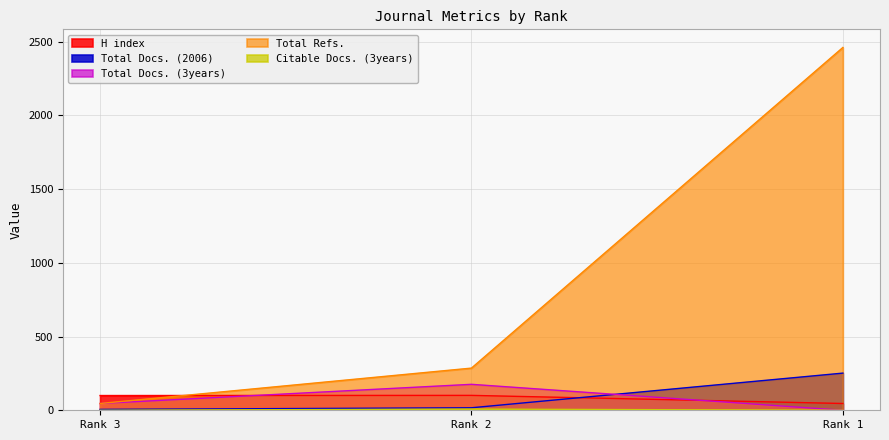

Is the value of Total Refs. at Rank 2 greater than the value of Total Docs. (2006) at Rank 1?

Yes